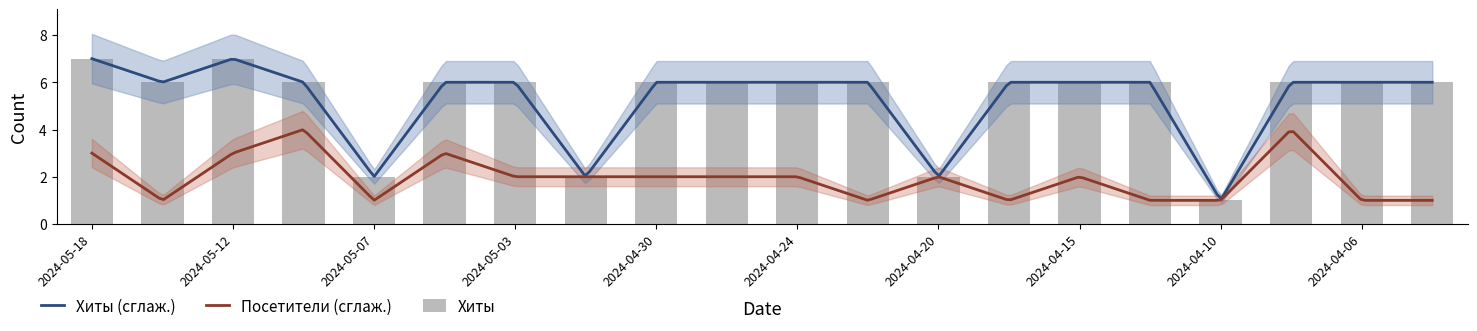

Count the number of values greater than 6.

2